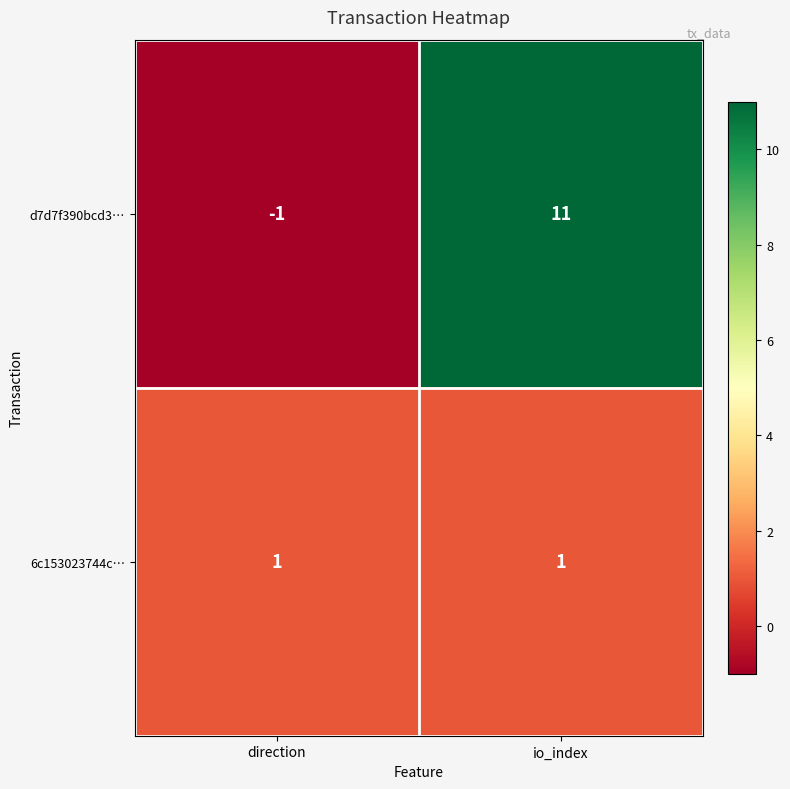

What is the average value of the d7d7f390bcd3… series?

5